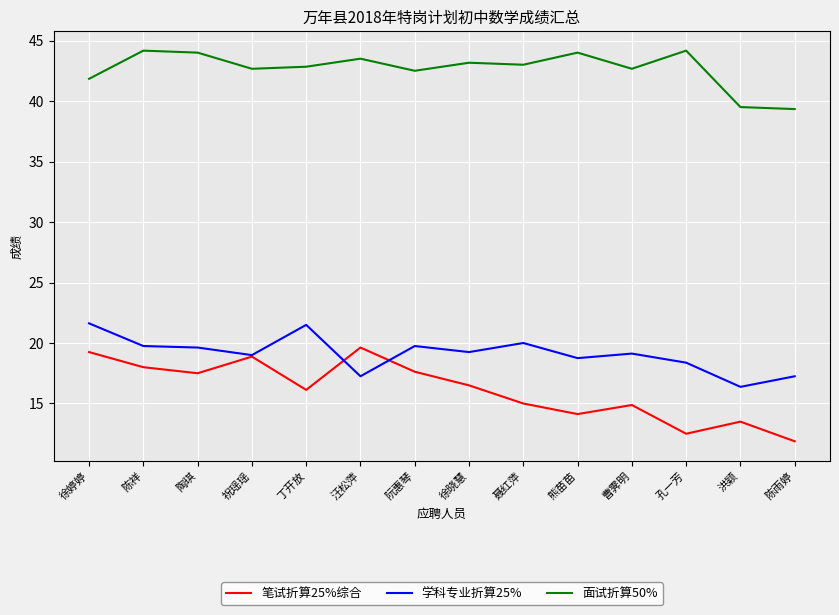

What position from the left is 曹霁明?

11